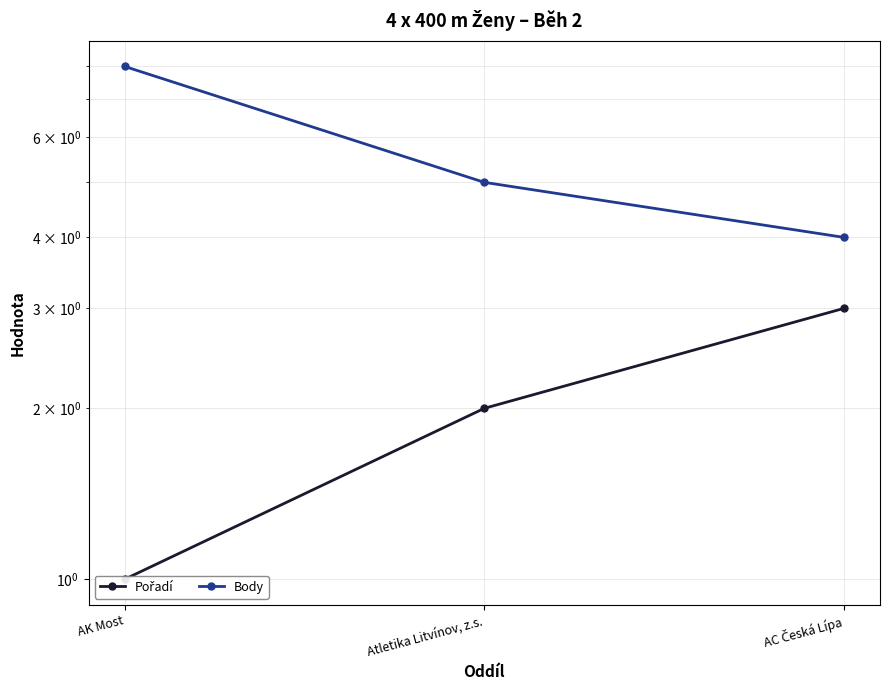

Reading left to right, transcribe all the data shown in this chart.

Pořadí: AK Most=1	Atletika Litvínov, z.s.=2	AC Česká Lípa=3
Body: AK Most=8	Atletika Litvínov, z.s.=5	AC Česká Lípa=4